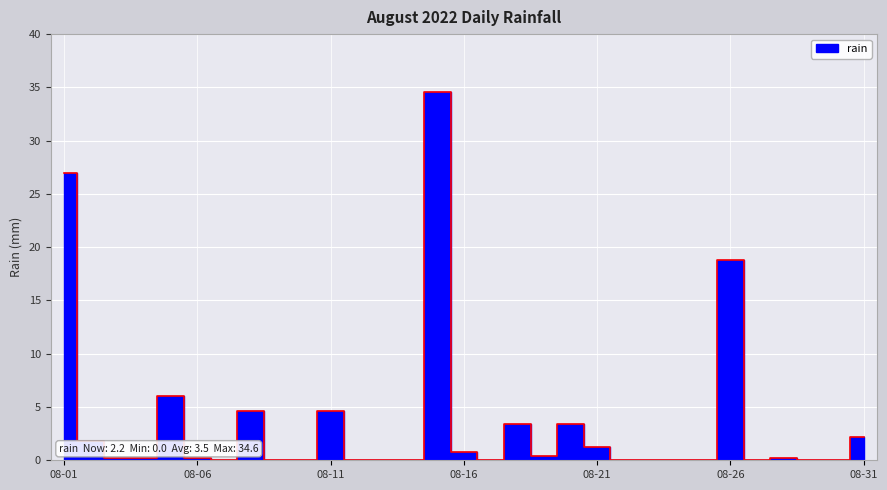

Which has a higher value, 2022-08-30 or 2022-08-05?

2022-08-05